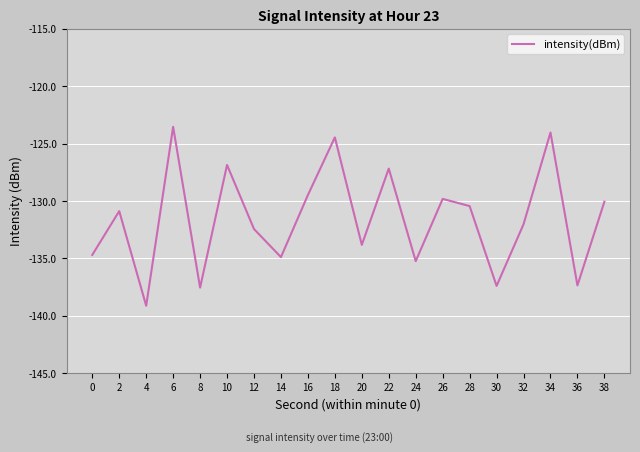

Where is the first local minimum?

4